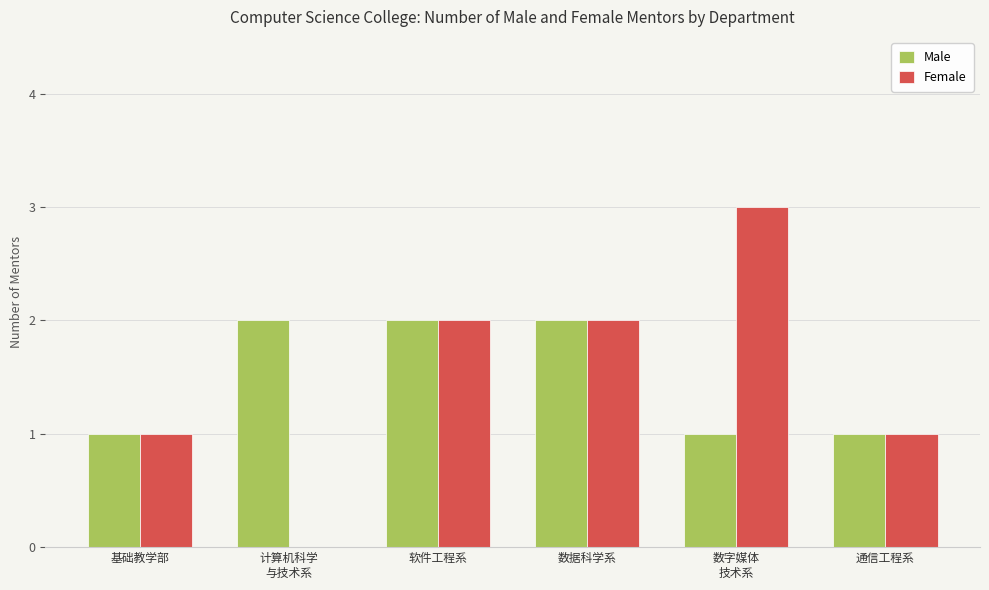

What is the greatest value displayed?

3